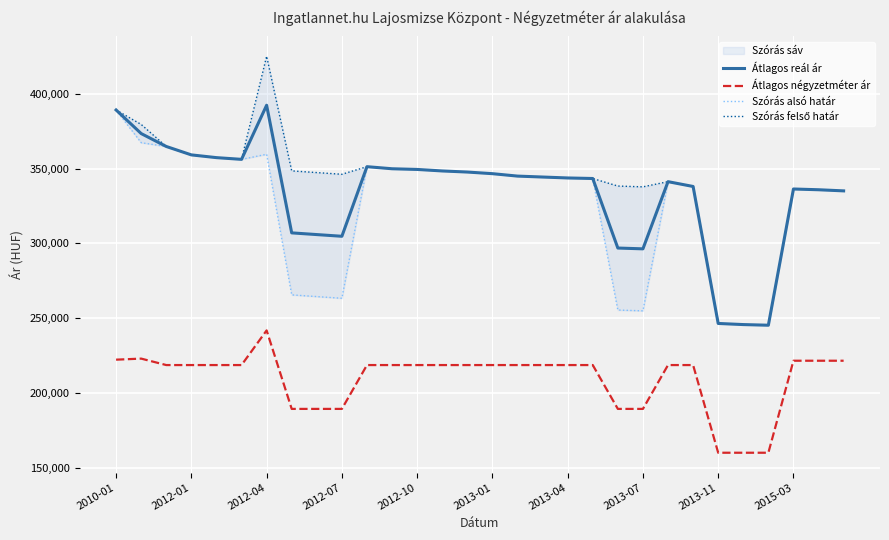

What is the total value across all series at 16?

1253752